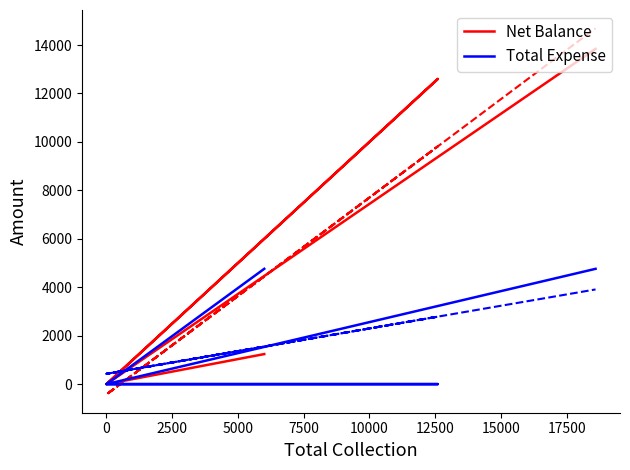

Which series changed the most between 2500 and 7500?

Net Balance